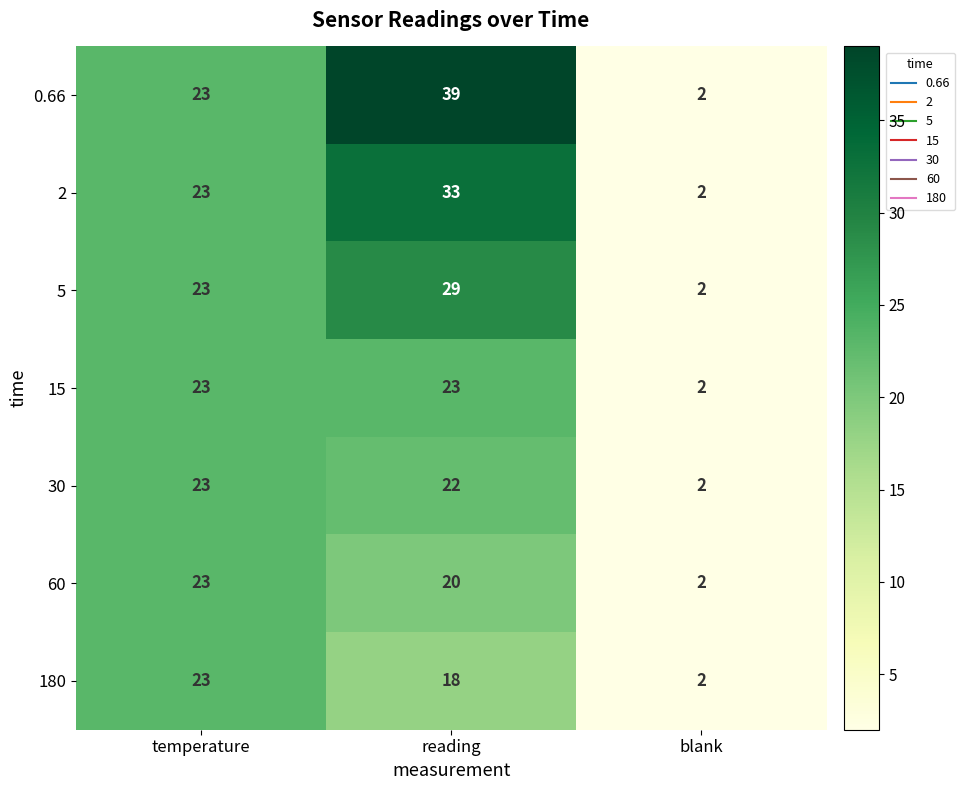

Which category has the lowest value across all series?

blank